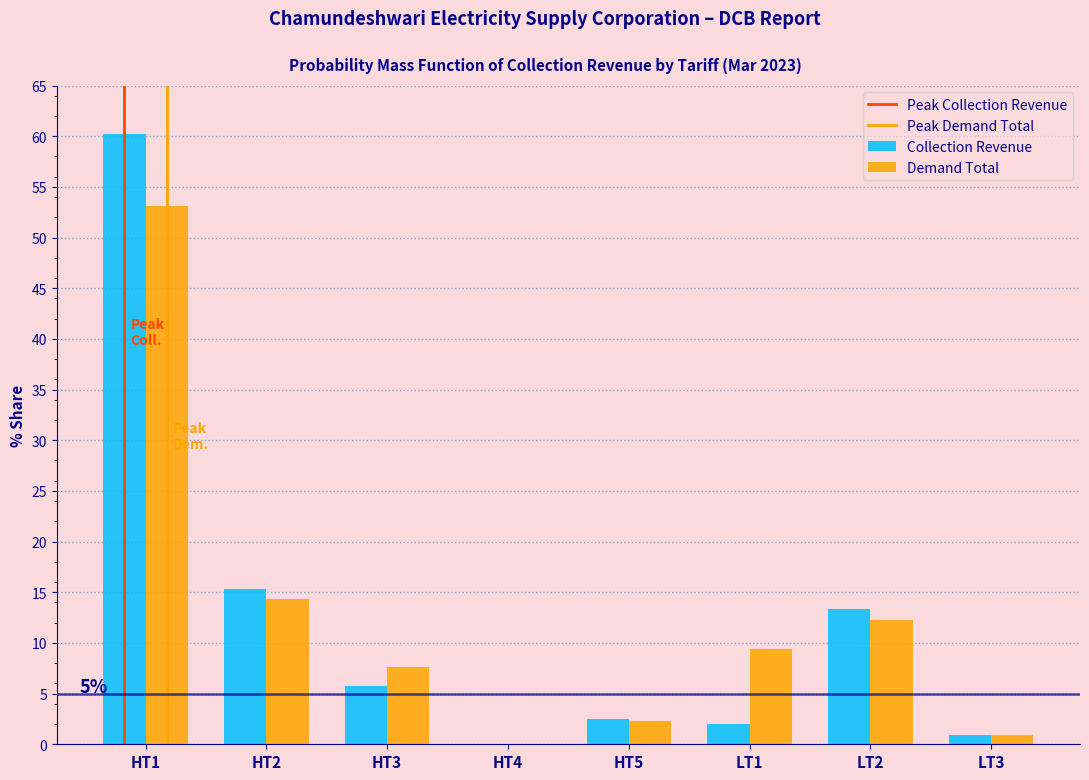

Reading left to right, transcribe all the data shown in this chart.

Collection Revenue: HT1=60.2	HT2=15.3	HT3=5.8	HT4=0.0	HT5=2.5	LT1=2.0	LT2=13.3	LT3=0.9
Demand Total: HT1=53.1	HT2=14.3	HT3=7.6	HT4=0.0	HT5=2.3	LT1=9.4	LT2=12.3	LT3=0.9